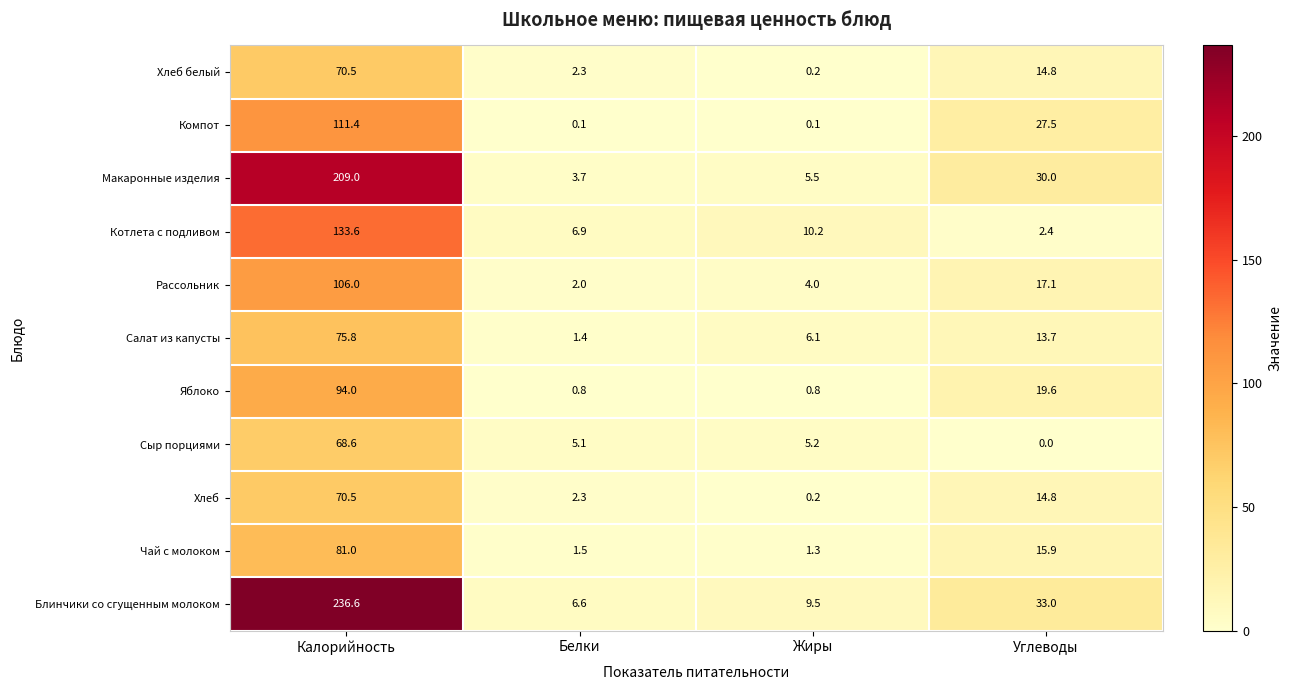

At which label is Рассольник closest to 54?

Углеводы